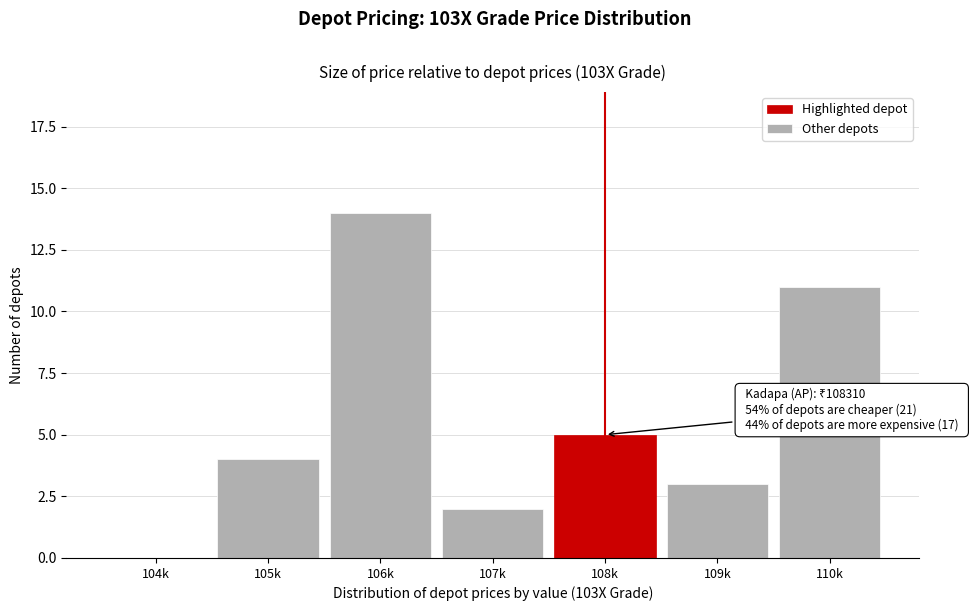

Reading right to left, what are all the values shown in this chart?

110k=11	109k=3	108k=5	107k=2	106k=14	105k=4	104k=0